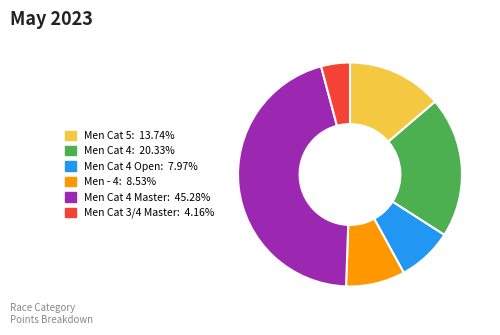

Is there any slice that represents more than half of the pie?

No